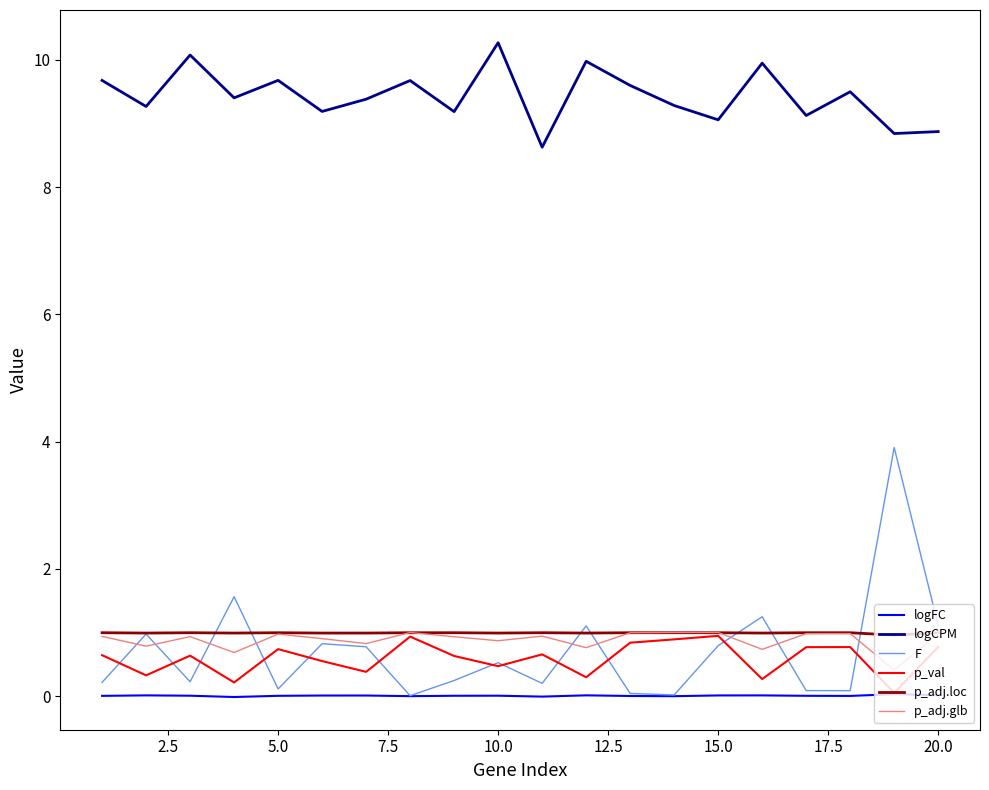

True or false: p_val and logCPM cross at least once.

False